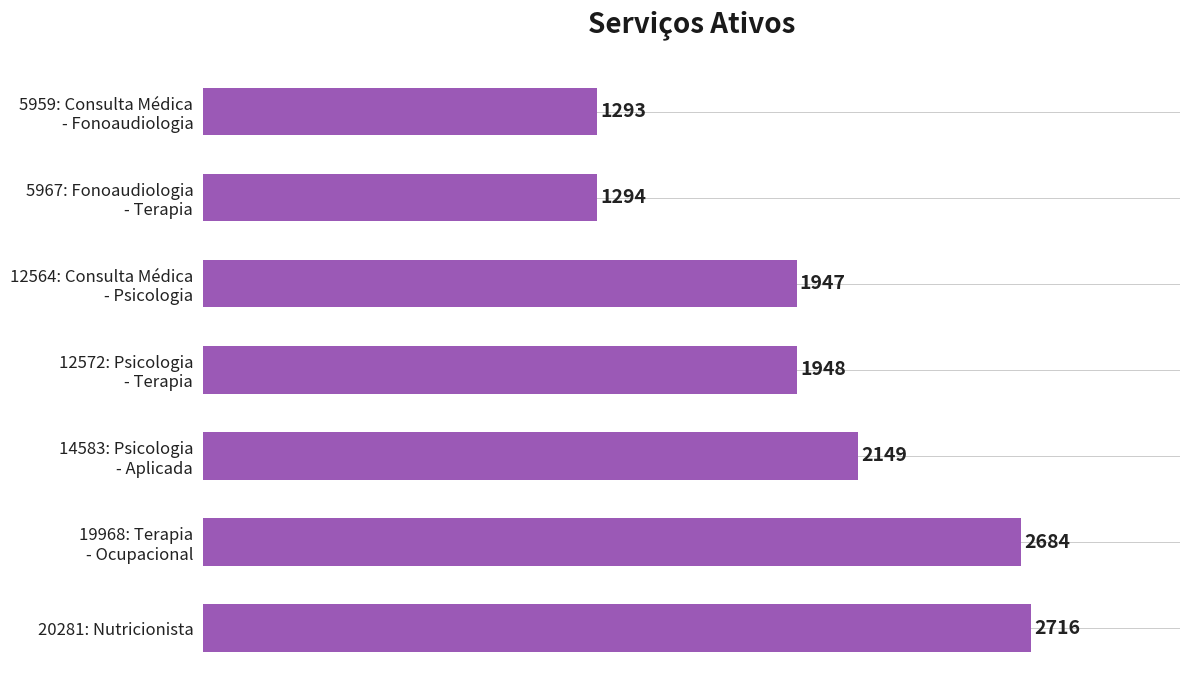

What is the value of the 3rd bar from the top?

1947